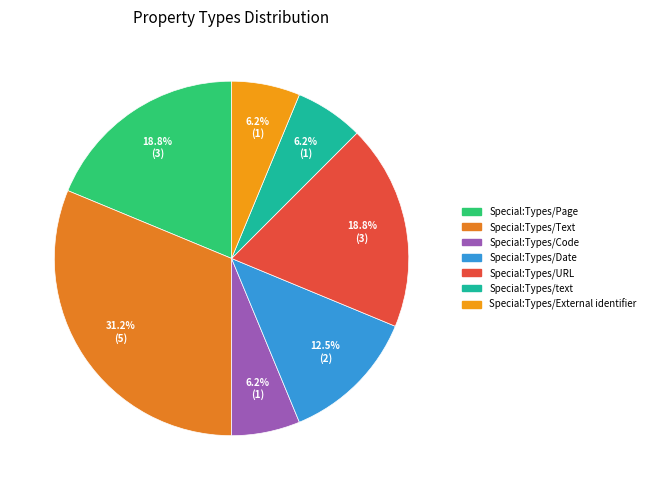

Rank the categories by value from lowest to highest.

Special:Types/Code, Special:Types/text, Special:Types/External identifier, Special:Types/Date, Special:Types/Page, Special:Types/URL, Special:Types/Text